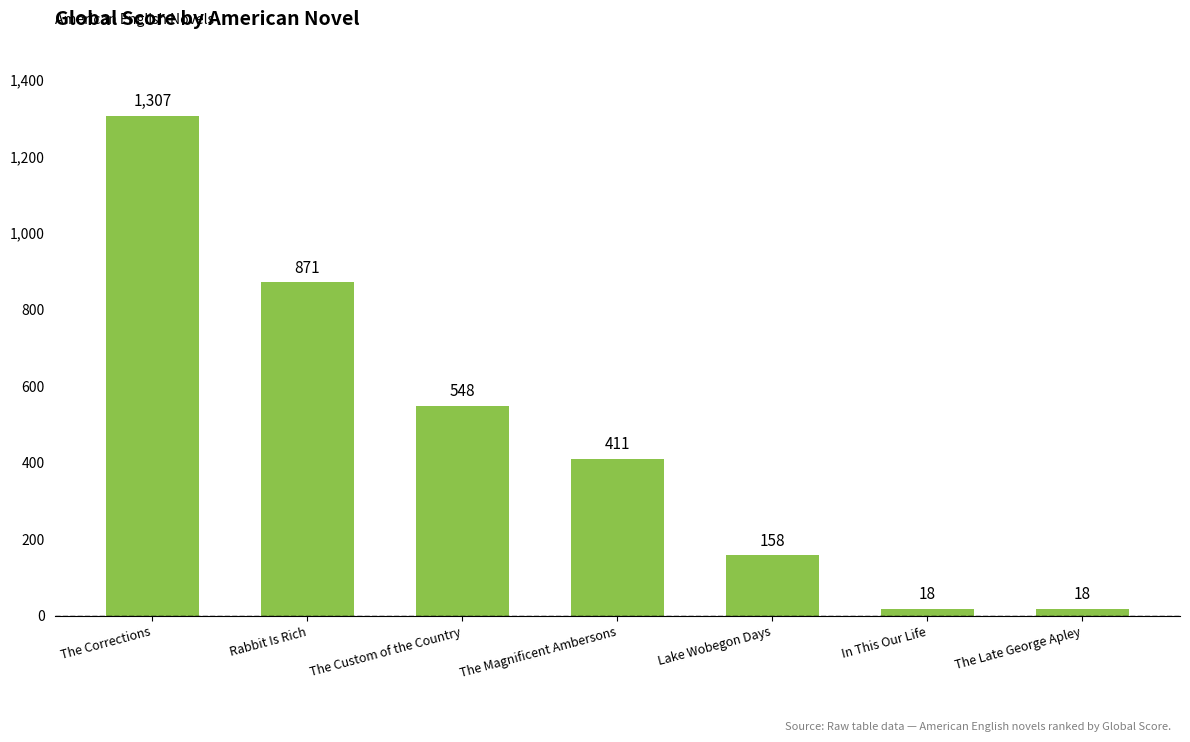

What is the label of the 2nd bar from the right?

In This Our Life